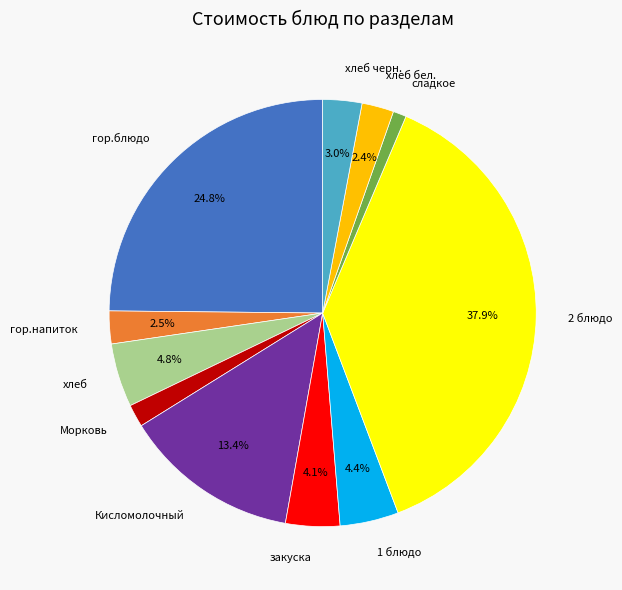

What is the smallest slice in the pie chart?

сладкое